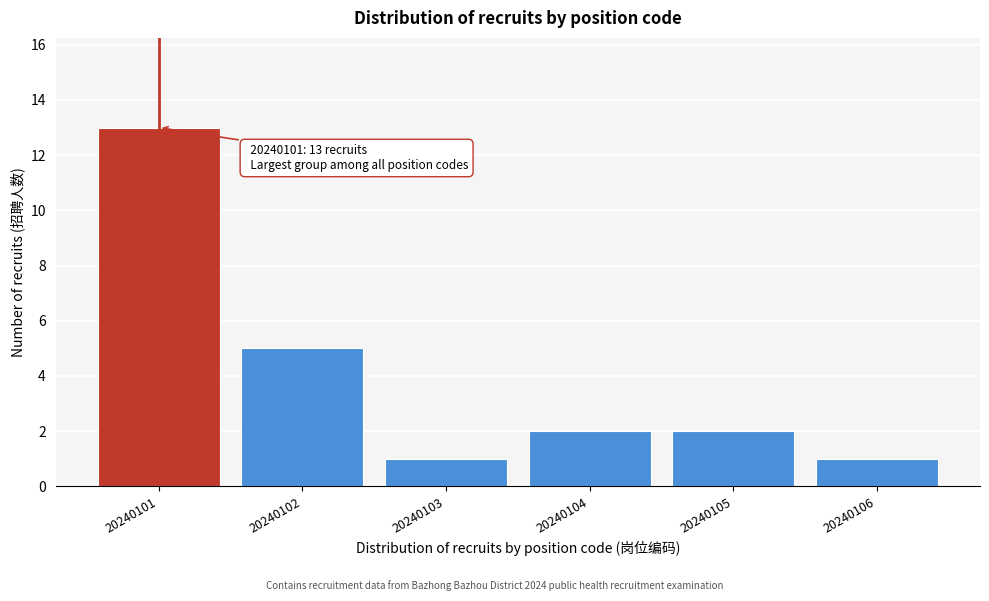

Reading left to right, list all the values displayed in this chart.

13	5	1	2	2	1